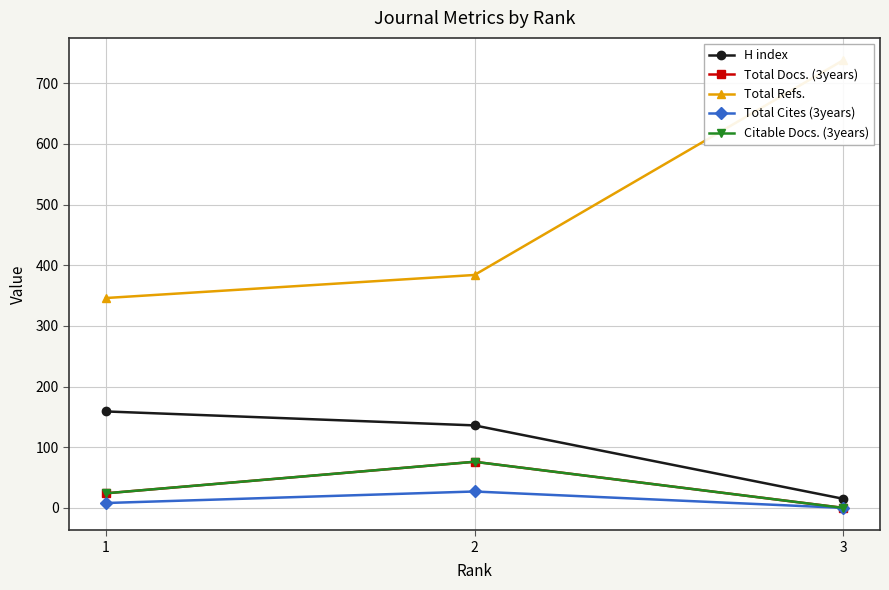

At which category is the sum across all series the highest?

3